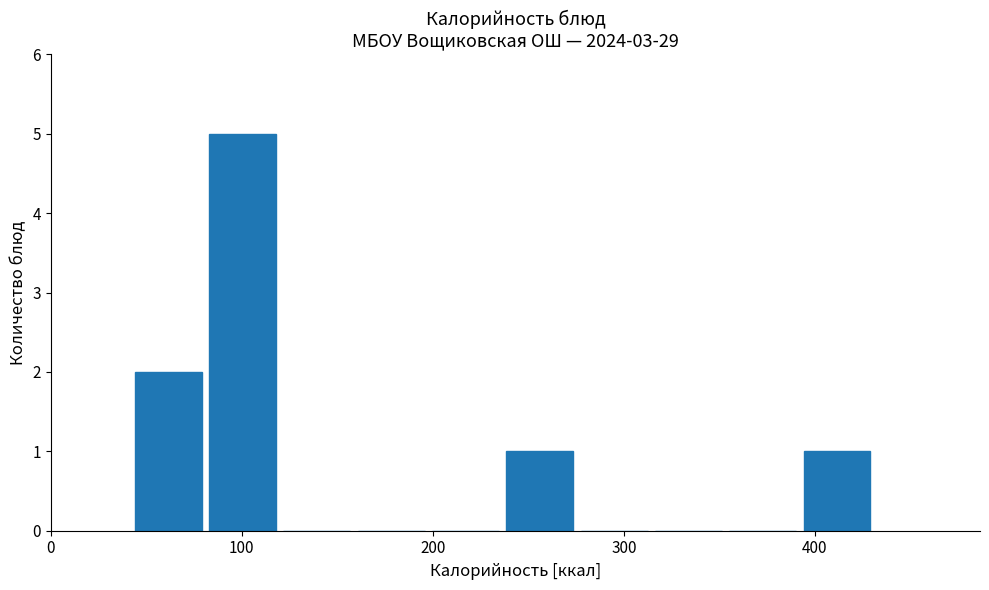

Read against the x-axis, roughly where is the centre of the tallest bar?

100